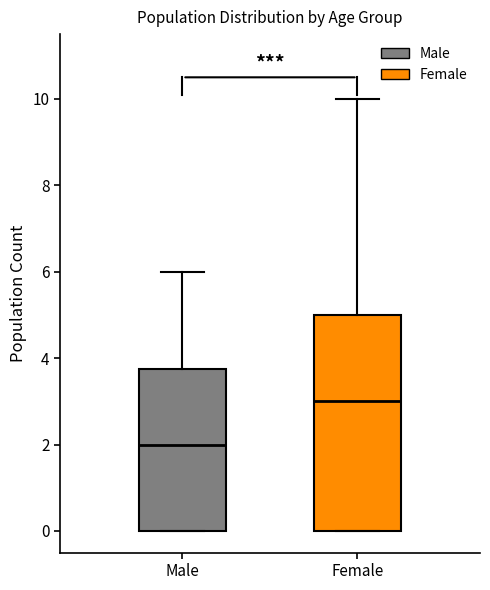

Reading left to right, transcribe this box plot: for each box, give where its median line is, the range the box spans, and where its two whiskers end, as read against the y-axis. The values are not printed on the chart, so give them approximately, as read against the axis.

Male: median 2.0, box 0.0 to 3.8, whiskers 0.0 to 6.0
Female: median 3.0, box 0.0 to 5.0, whiskers 0.0 to 10.0